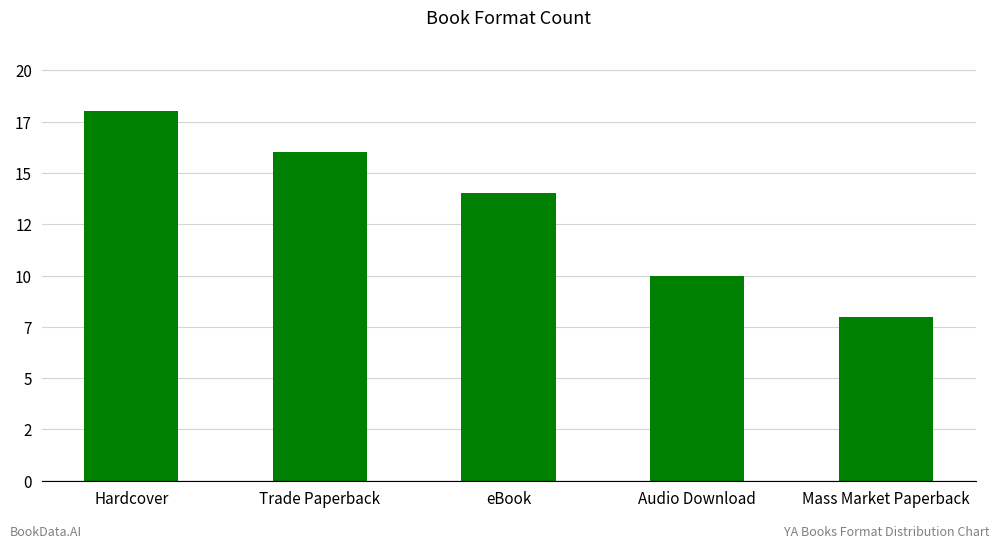

Where is the data nearest to the value 13?

eBook